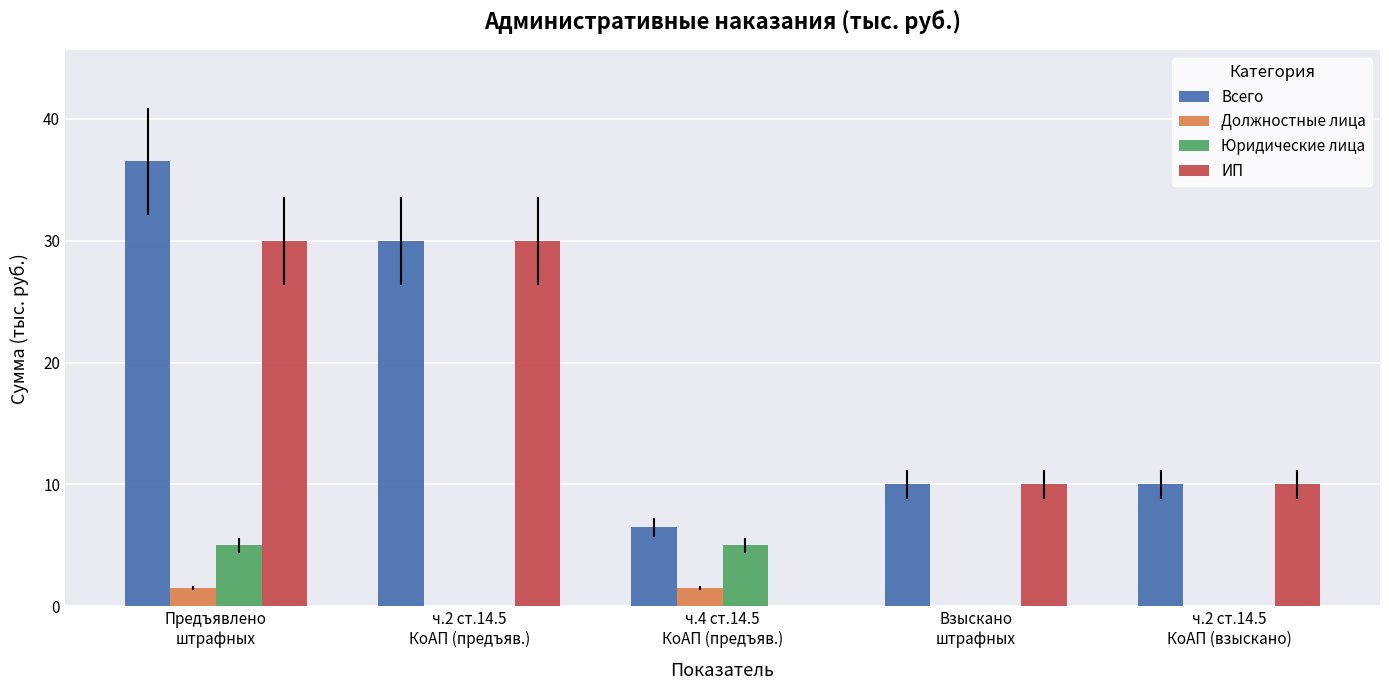

Which series has the largest total across all categories?

Всего